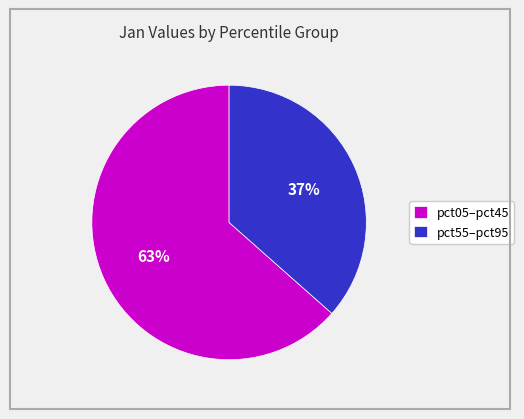

Rank the categories by value from highest to lowest.

pct05–pct45, pct55–pct95